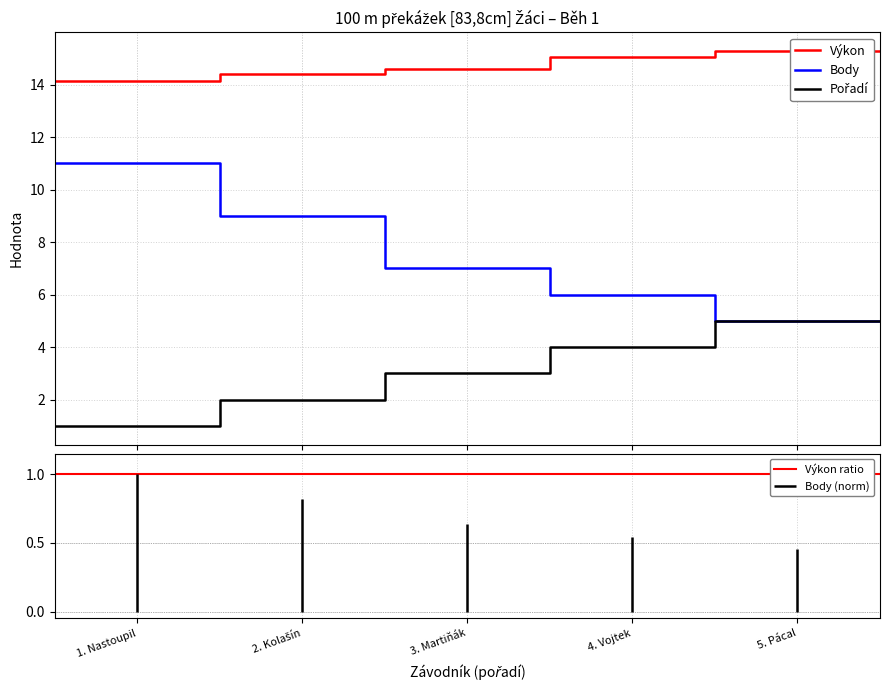

Which series has the largest total across all categories?

Výkon